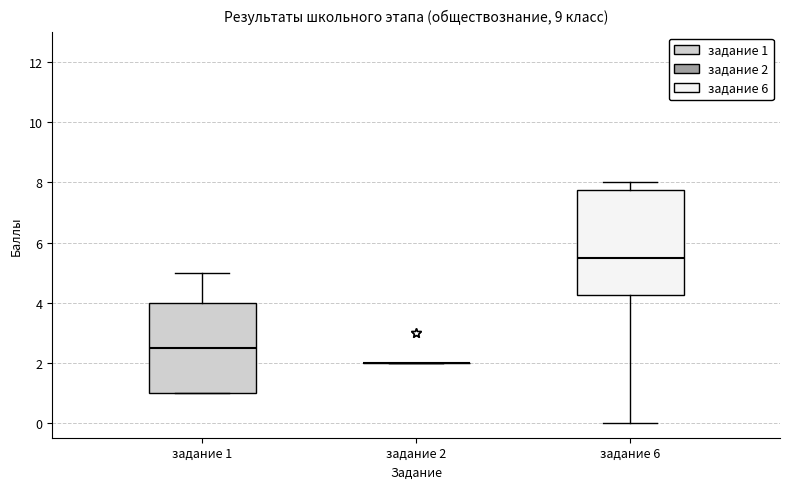

Reading left to right, transcribe this box plot: for each box, give where its median line is, the range the box spans, and where its two whiskers end, as read against the y-axis. The values are not printed on the chart, so give them approximately, as read against the axis.

задание 1: median 2.6, box 1.0 to 4.0, whiskers 1.0 to 5.0
задание 2: box collapsed to a line at 2.0, whiskers 2.0 to 2.0
задание 6: median 5.6, box 4.2 to 7.8, whiskers 0.0 to 8.0